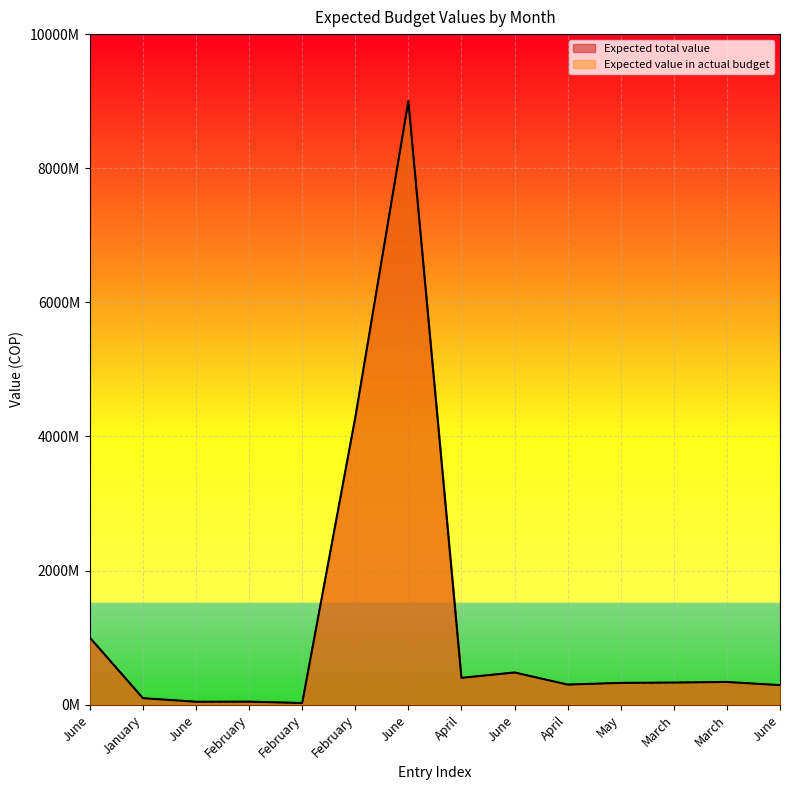

How many data points in Expected total value are less than 330000000?

7